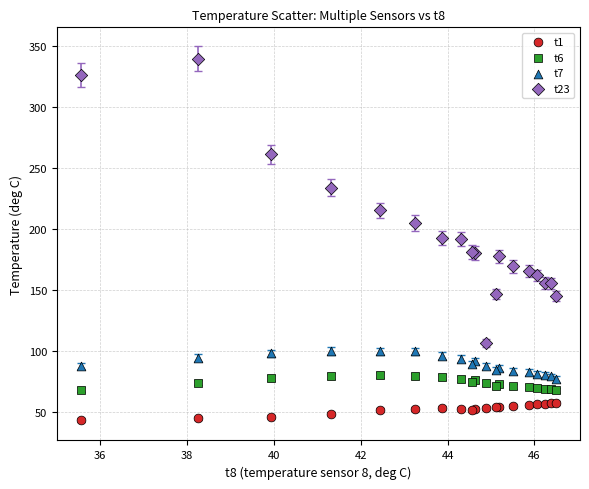

Which series contains the lowest Y value?

t1